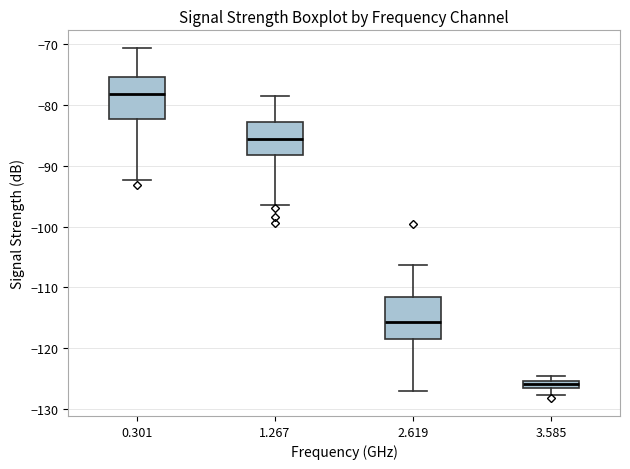

Where does the upper whisker of the box at x = 2.619 end on the y-axis? The values are not printed on the chart, so give them approximately, as read against the axis.

-106